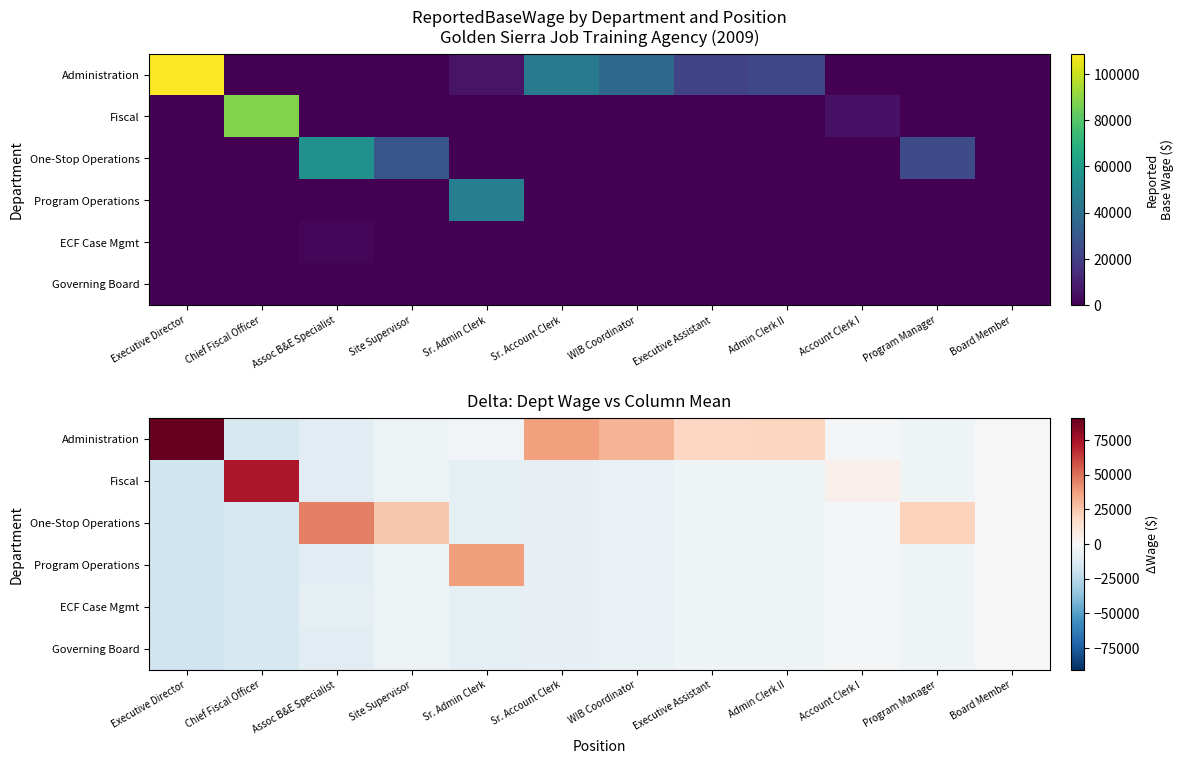

What is the difference between the One-Stop Operations values at Assoc B&E Specialist and Sr. Account Clerk?

53059.3